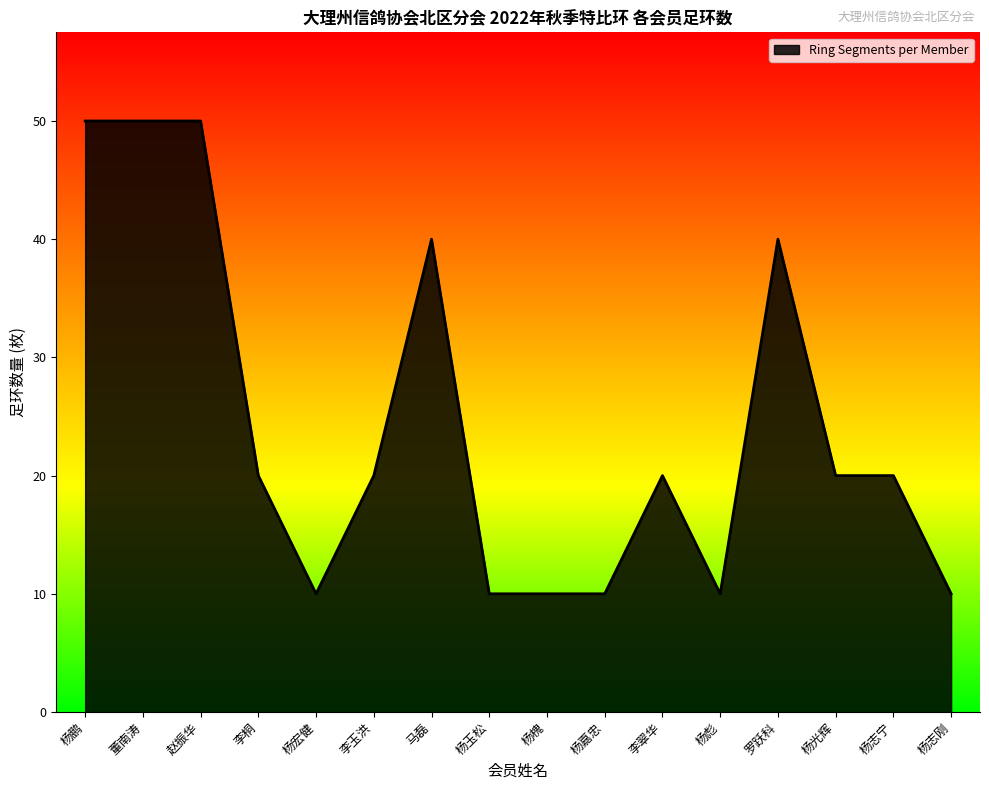

The chart shows a value of 50 at 赵振华. True or false?

True